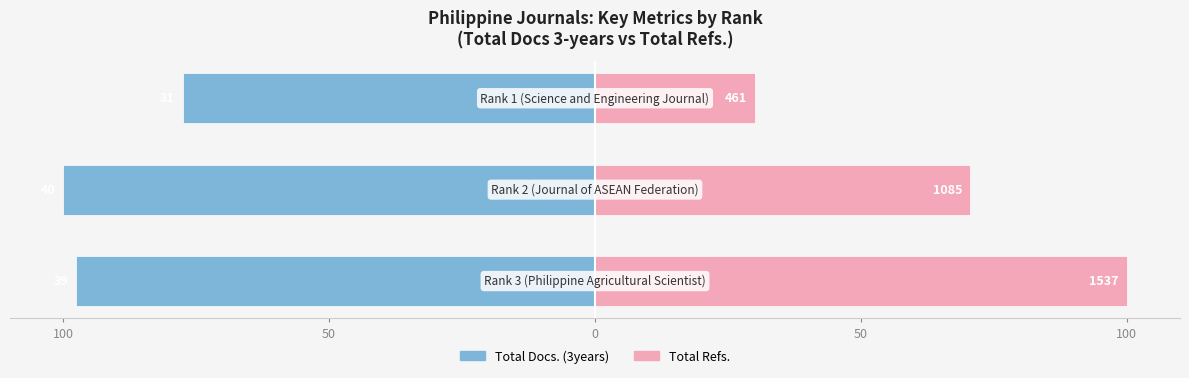

Reading right to left, list all the values displayed in this chart.

Total Docs. (3years): -77.5	-100.0	-97.5
Total Refs.: 30.0	70.6	100.0